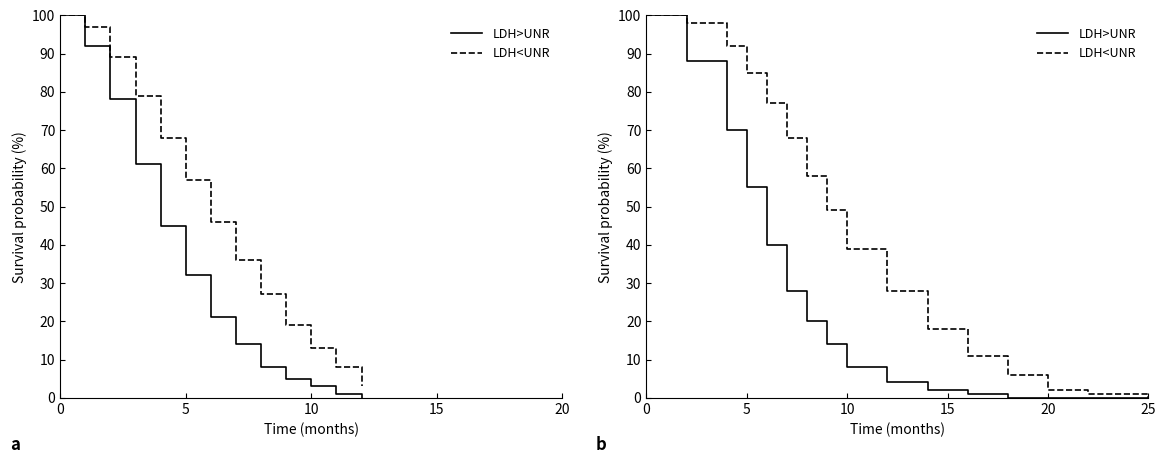

What is the difference between the second highest and minimum values in the LDH<UNR series?

98